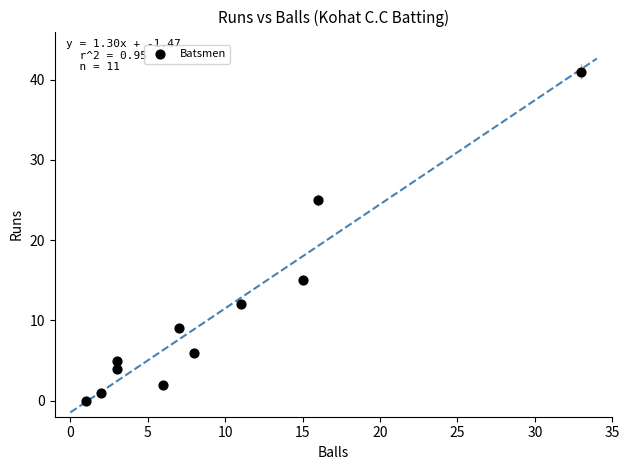

What is the range of Y values (max minus min)?

41